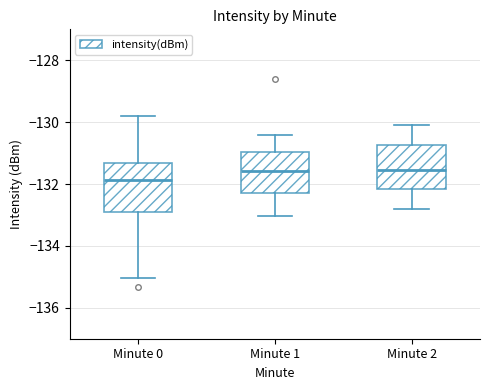

Reading left to right, read every box against the y-axis: the position of its median line, the range the box covers, and the ends of its whiskers. The values are not printed on the chart, so give them approximately, as read against the axis.

Minute 0: median -131.8, box -133.0 to -131.4, whiskers -135.0 to -129.8
Minute 1: median -131.6, box -132.2 to -131.0, whiskers -133.0 to -130.4
Minute 2: median -131.6, box -132.2 to -130.8, whiskers -132.8 to -130.0